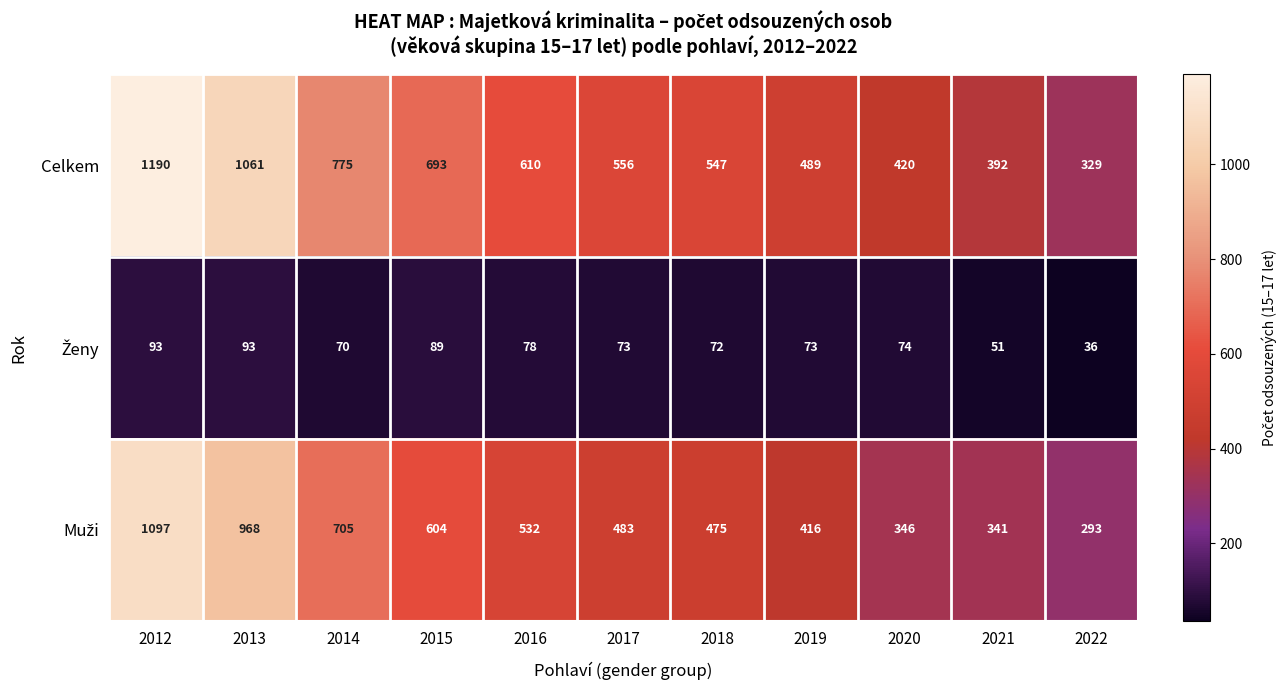

True or false: Muži has a value of 475 at 2018.

True